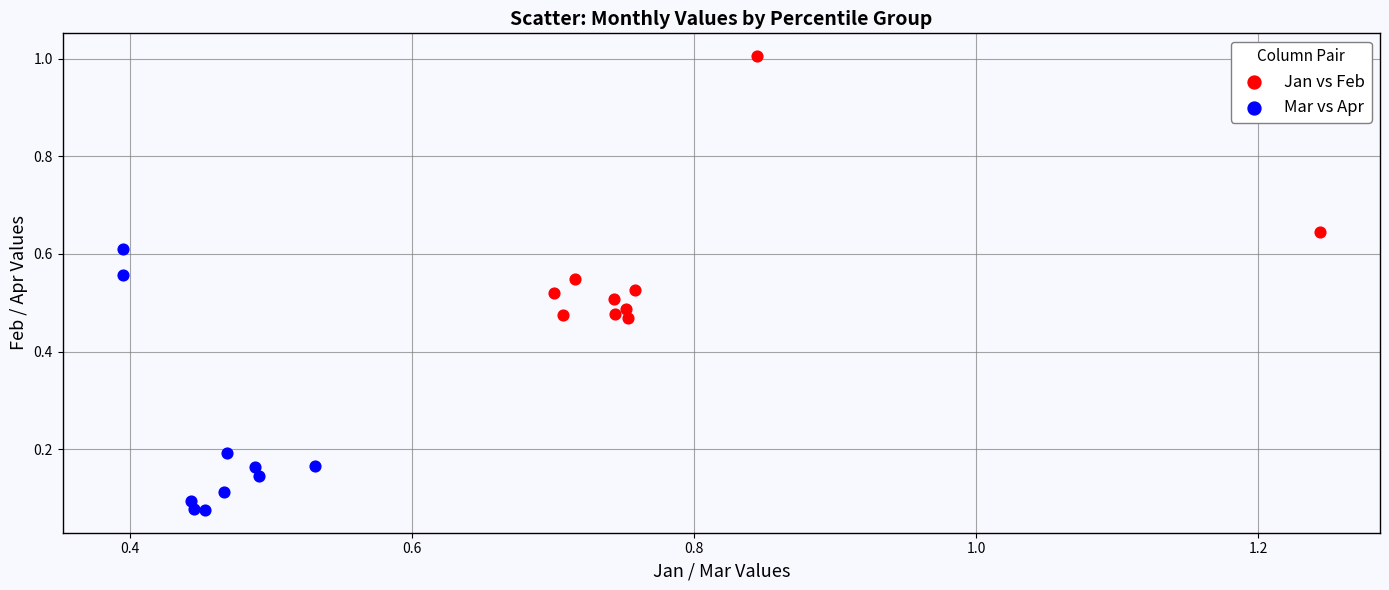

What are all the series names shown in the legend?

Jan vs Feb, Mar vs Apr